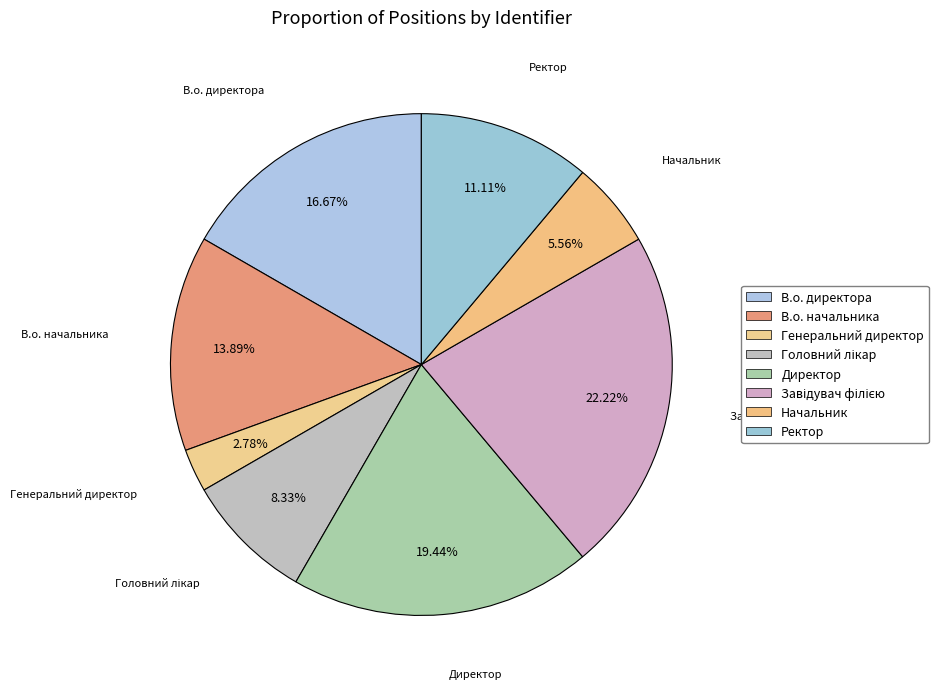

Does Директор represent more than half of the total?

No